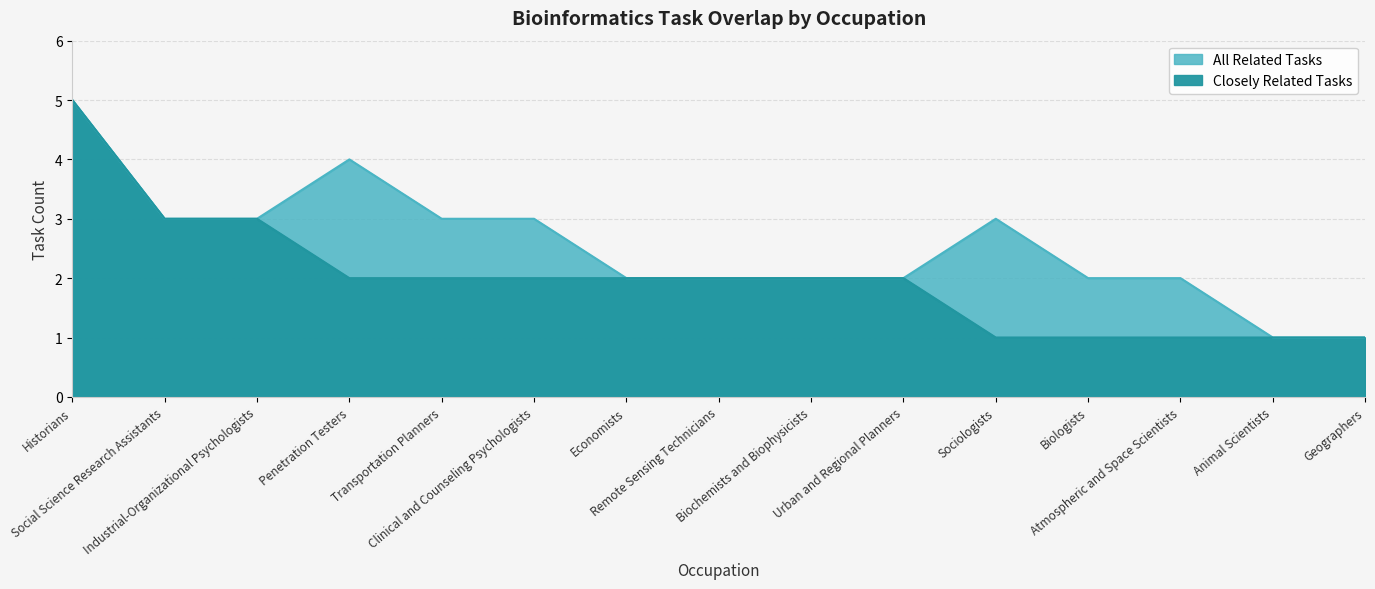

What is the sum of the All Related Tasks values at Industrial-Organizational Psychologists and Penetration Testers?

7